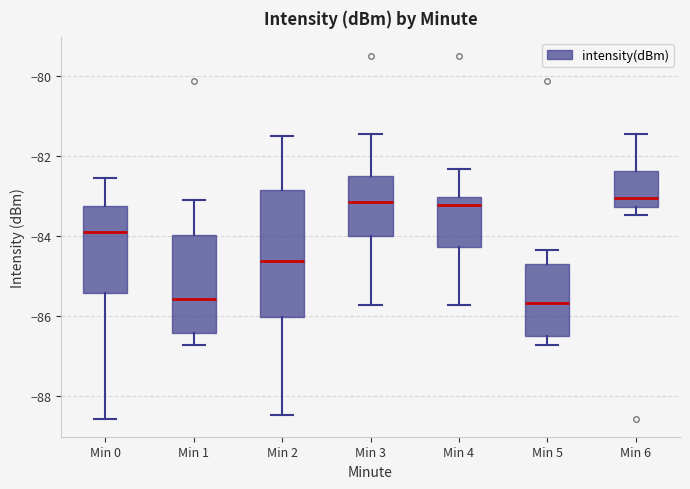

Reading left to right, transcribe this box plot: for each box, give where its median line is, the range the box spans, and where its two whiskers end, as read against the y-axis. The values are not printed on the chart, so give them approximately, as read against the axis.

Min 0: median -84.0, box -85.4 to -83.2, whiskers -88.6 to -82.6
Min 1: median -85.6, box -86.4 to -84.0, whiskers -86.8 to -83.2
Min 2: median -84.6, box -86.0 to -82.8, whiskers -88.4 to -81.6
Min 3: median -83.2, box -84.0 to -82.4, whiskers -85.8 to -81.4
Min 4: median -83.2, box -84.2 to -83.0, whiskers -85.8 to -82.4
Min 5: median -85.6, box -86.4 to -84.8, whiskers -86.8 to -84.4
Min 6: median -83.0, box -83.2 to -82.4, whiskers -83.4 to -81.4